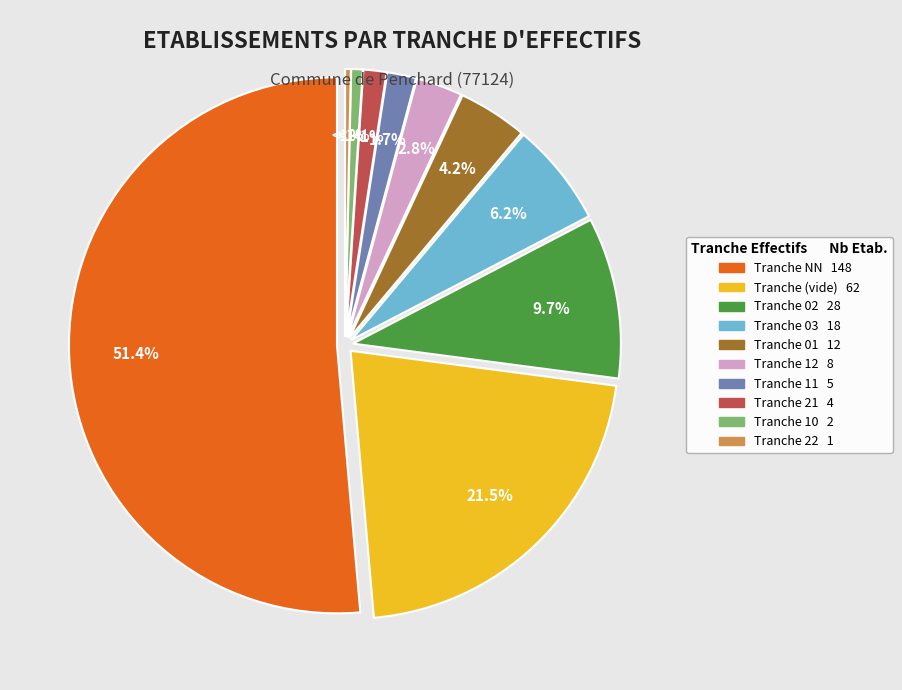

Is there a majority slice in this chart?

Yes